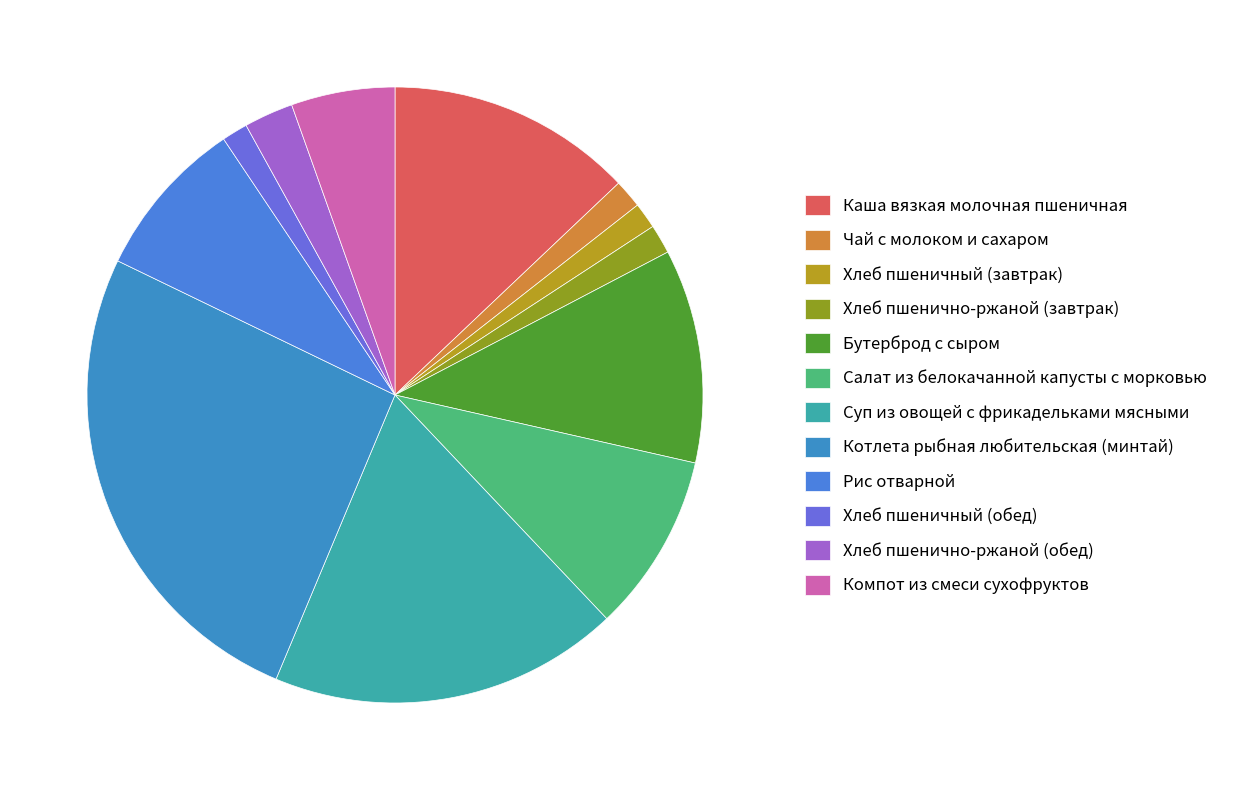

Do Суп из овощей с фрикадельками мясными and Компот из смеси сухофруктов together represent more than half of the pie?

No